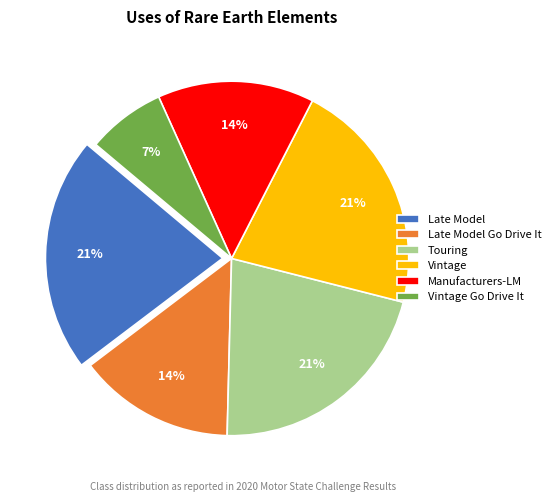

Which slice is the smallest?

Vintage Go Drive It